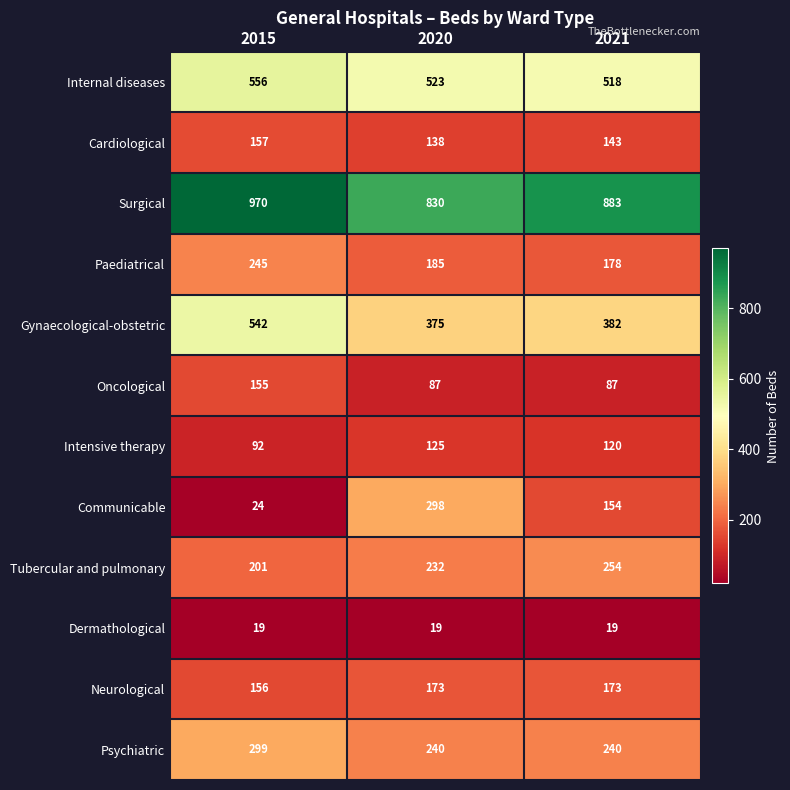

At which category is the sum across all series the highest?

2015